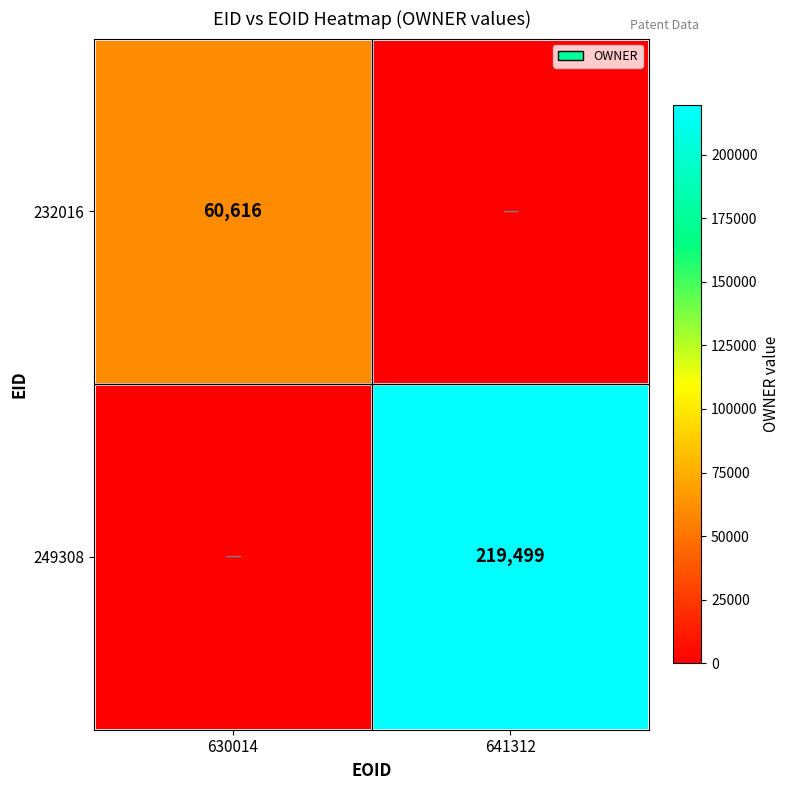

Is it true that 232016 equals 60616 at 630014?

True